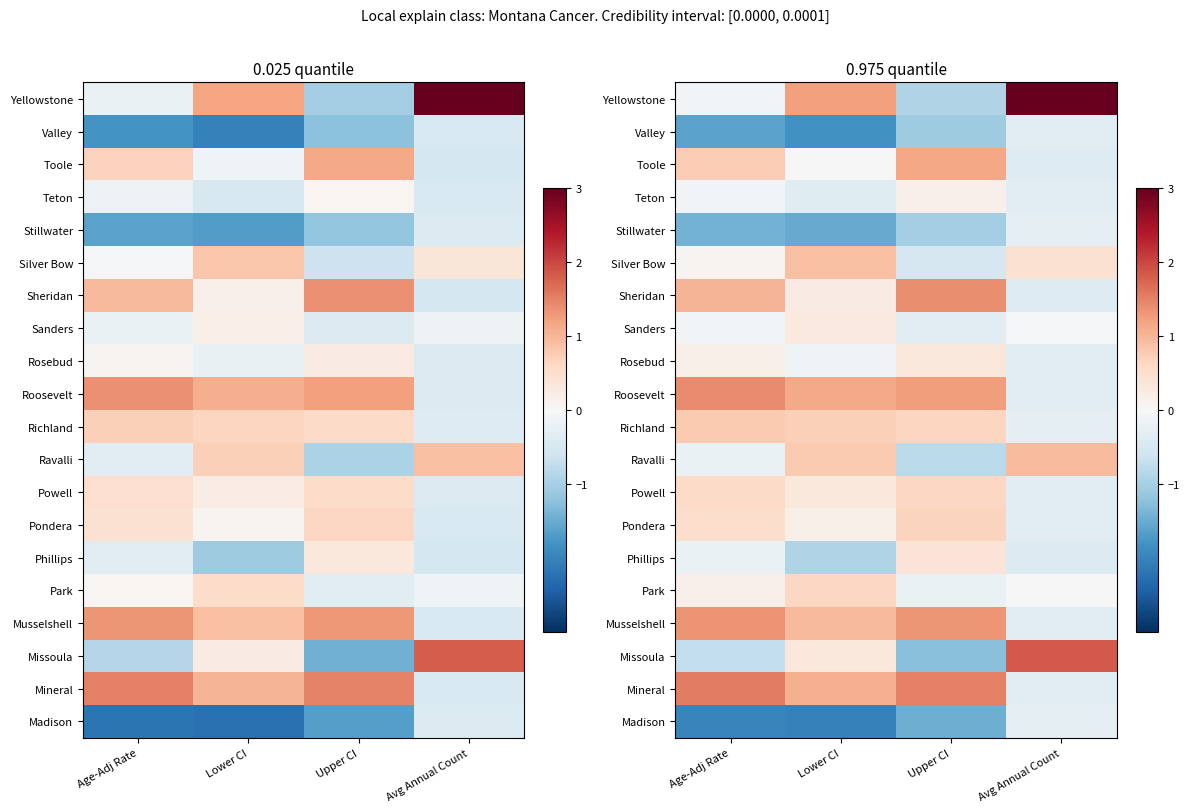

List the labels in order of Park value, largest first.

Lower CI, Age-Adj Rate, Avg Annual Count, Upper CI